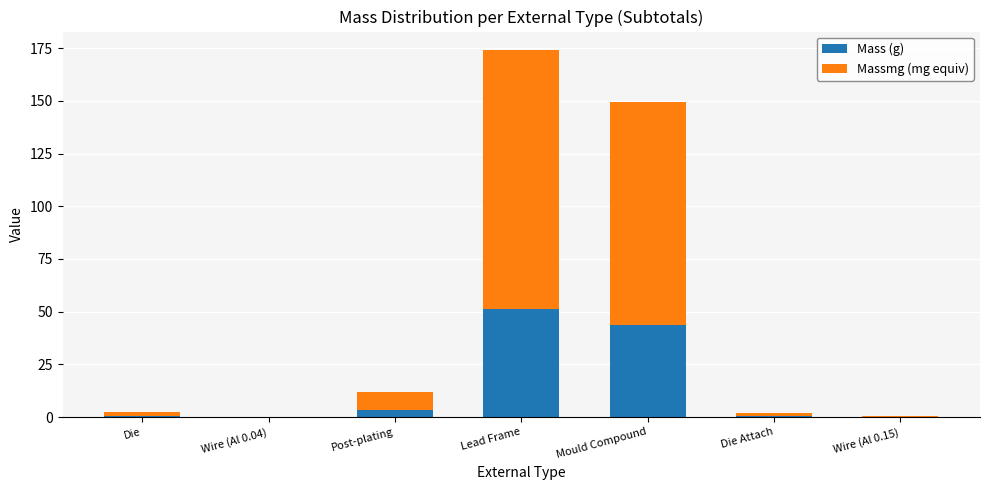

Are the bars horizontal?

No